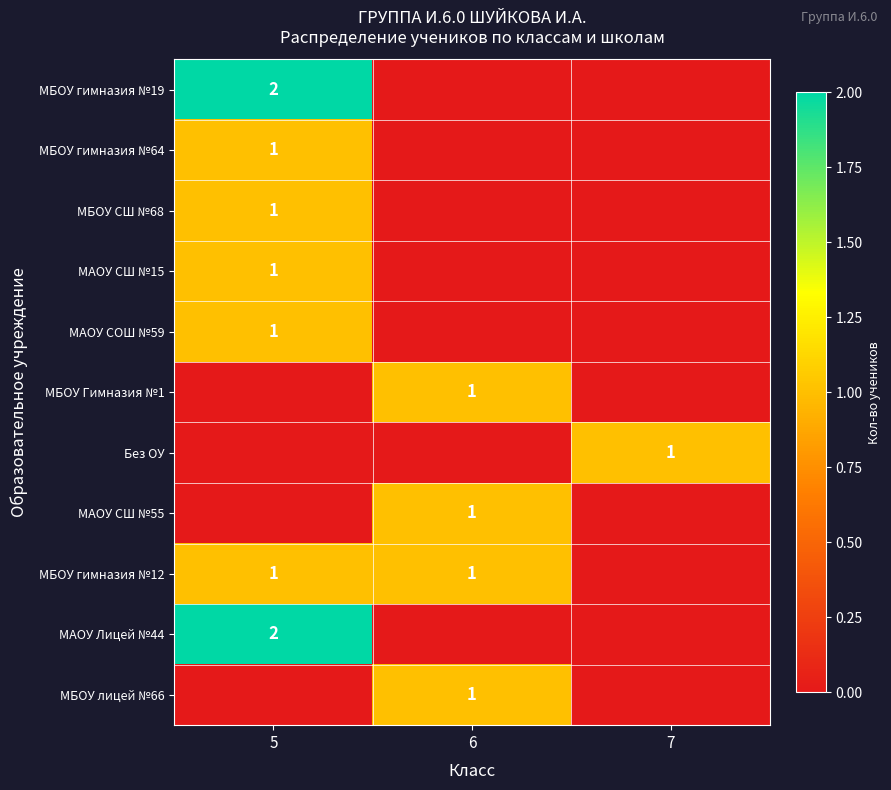

Is it true that МБОУ гимназия №19 equals 2 at 5?

True